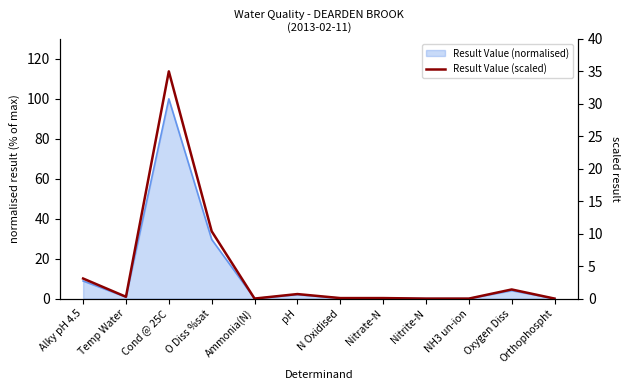

List the labels in order of value, largest first.

Cond @ 25C, O Diss %sat, Alky pH 4.5, Oxygen Diss, pH, Temp Water, N Oxidised, Nitrate-N, Ammonia(N), Orthophospht, Nitrite-N, NH3 un-ion